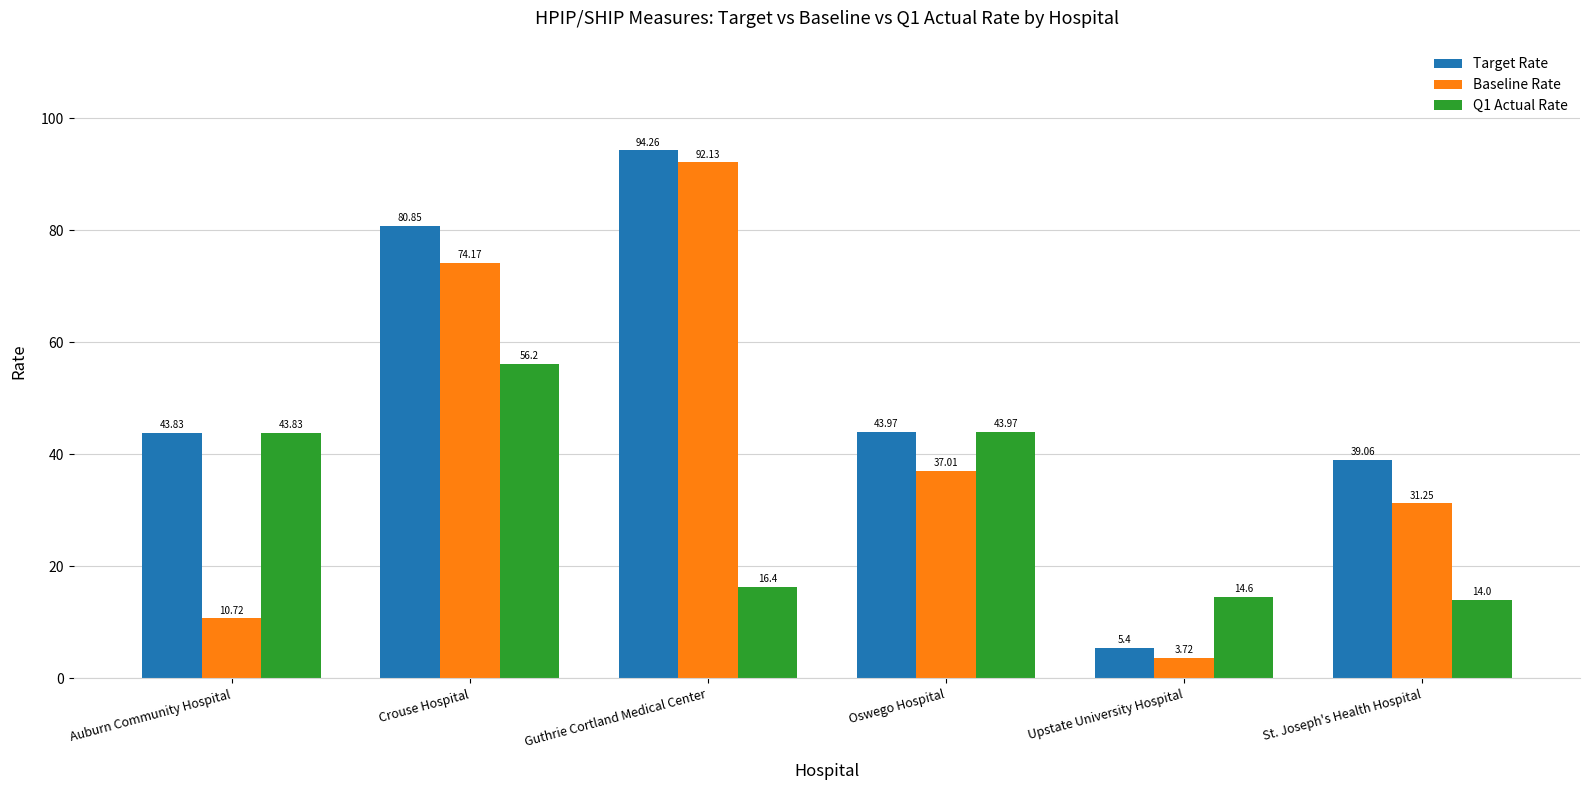

What value does the Baseline Rate series have at Guthrie Cortland Medical Center?

92.1